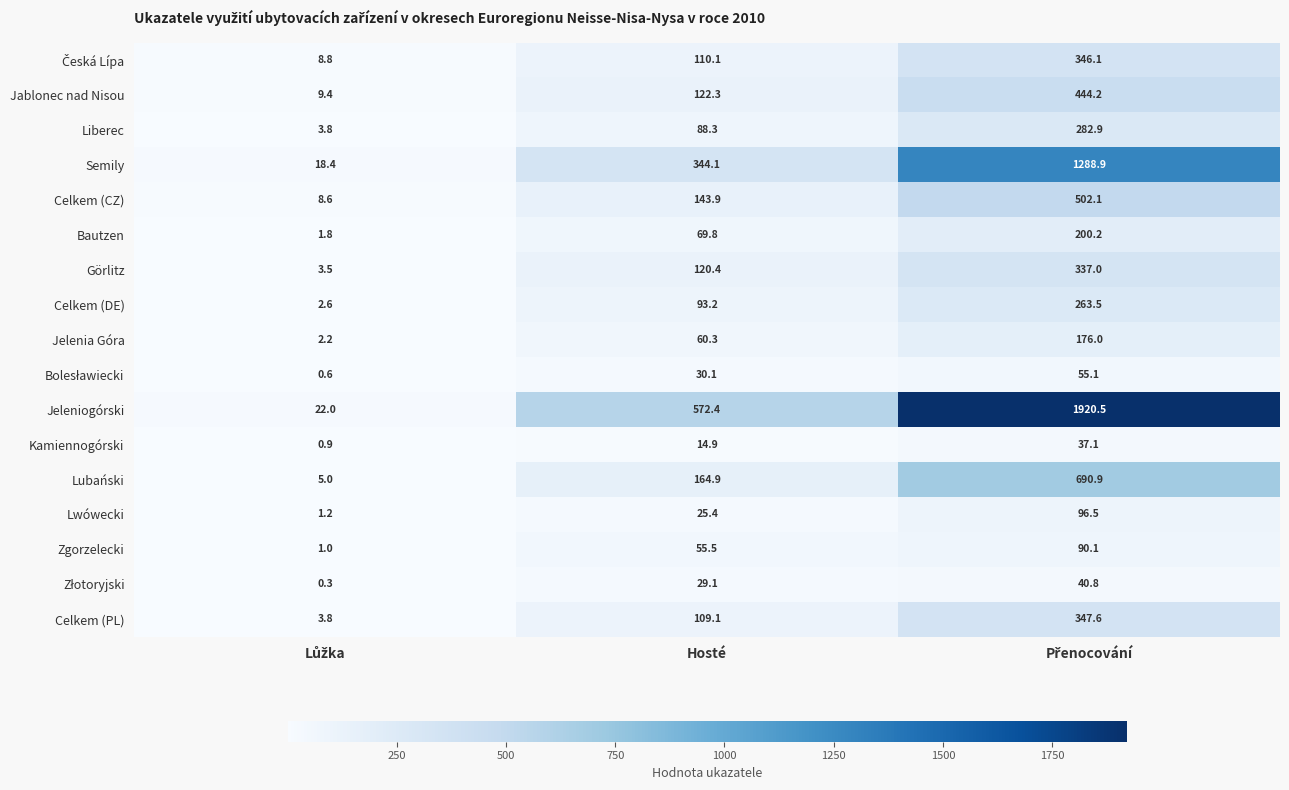

What is the total value across all series at Hosté?

2153.8